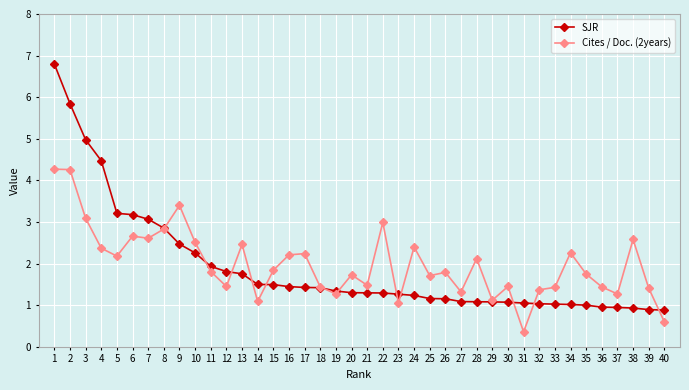

Rank the series at 25 from highest to lowest value.

Cites / Doc. (2years), SJR